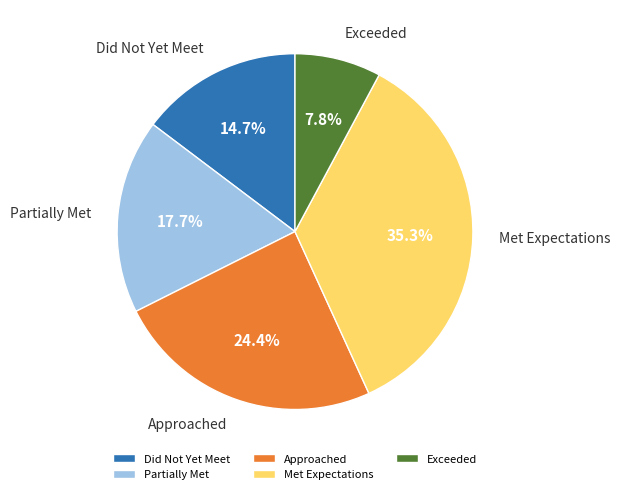

Rank the categories by value from lowest to highest.

Exceeded, Did Not Yet Meet, Partially Met, Approached, Met Expectations